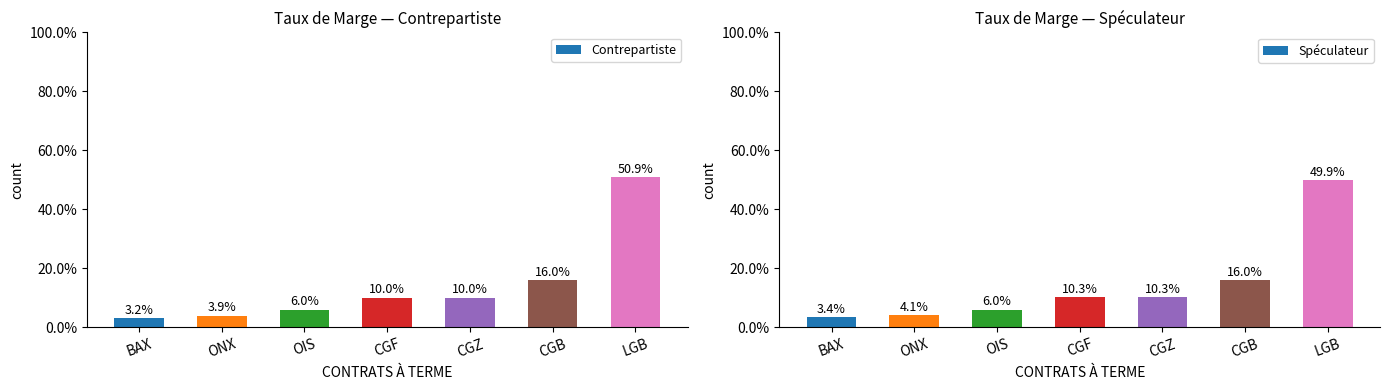

How many groups of bars are there?

7